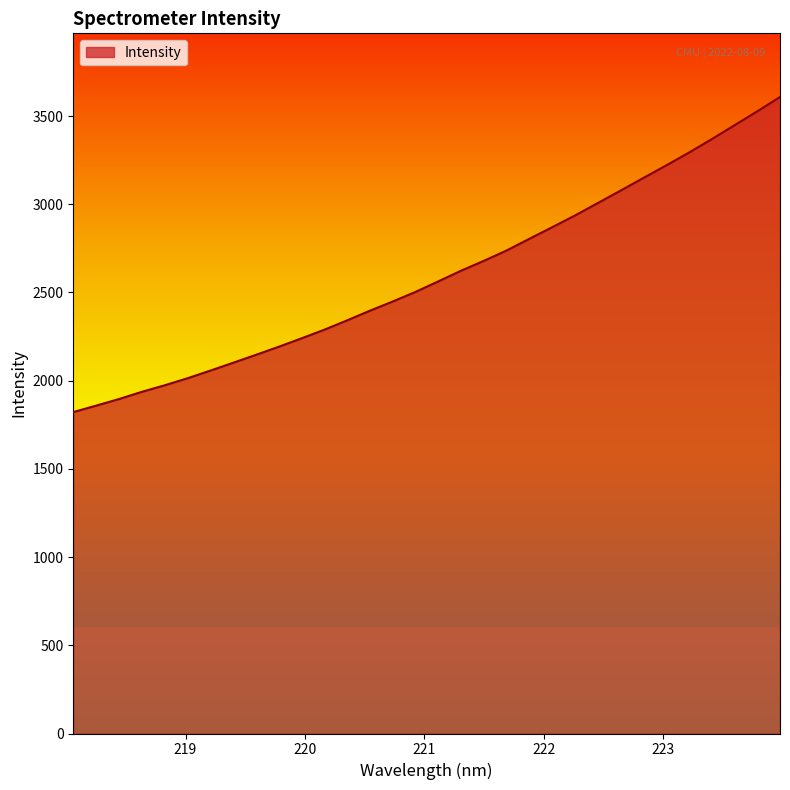

What is the maximum value shown in the chart?

3608.0